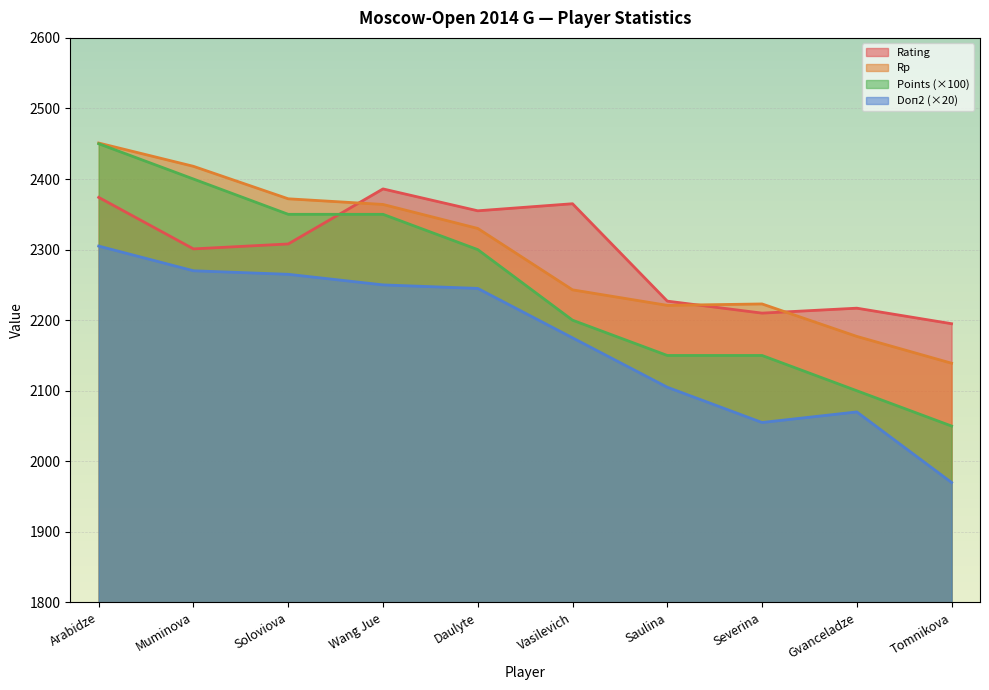

Rank the series by their maximum value, from highest to lowest.

Rp, Points, Rating, Doп2